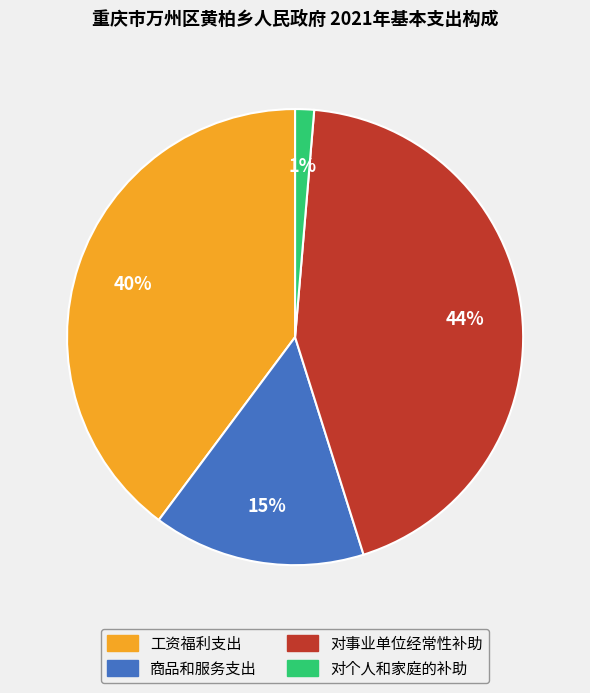

True or false: 商品和服务支出 accounts for 15% of the total.

True